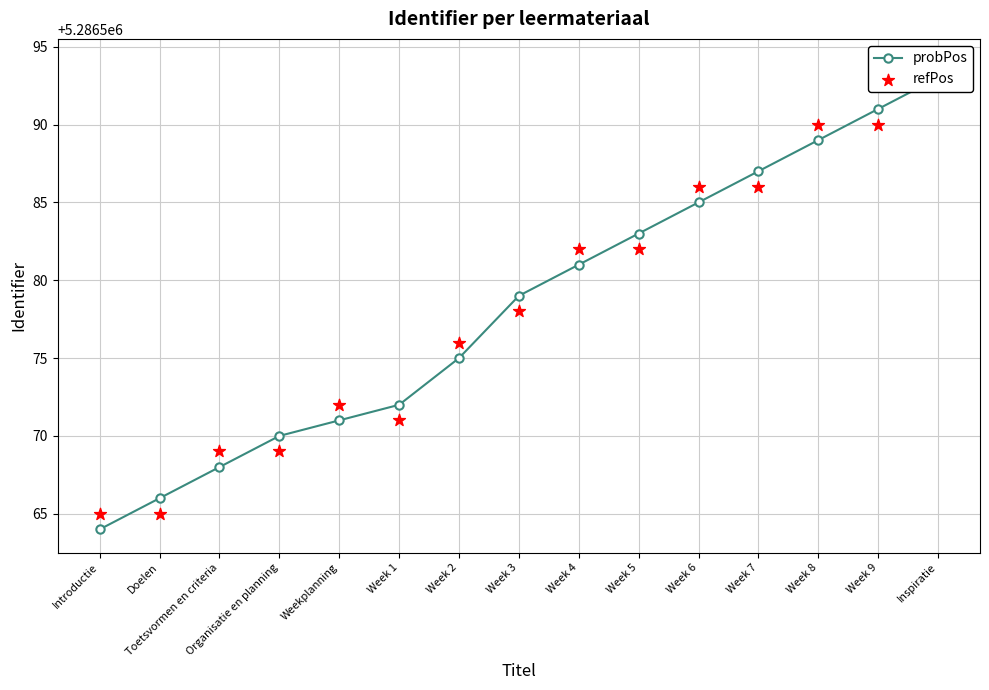

Which series reaches the minimum Y coordinate?

probPos